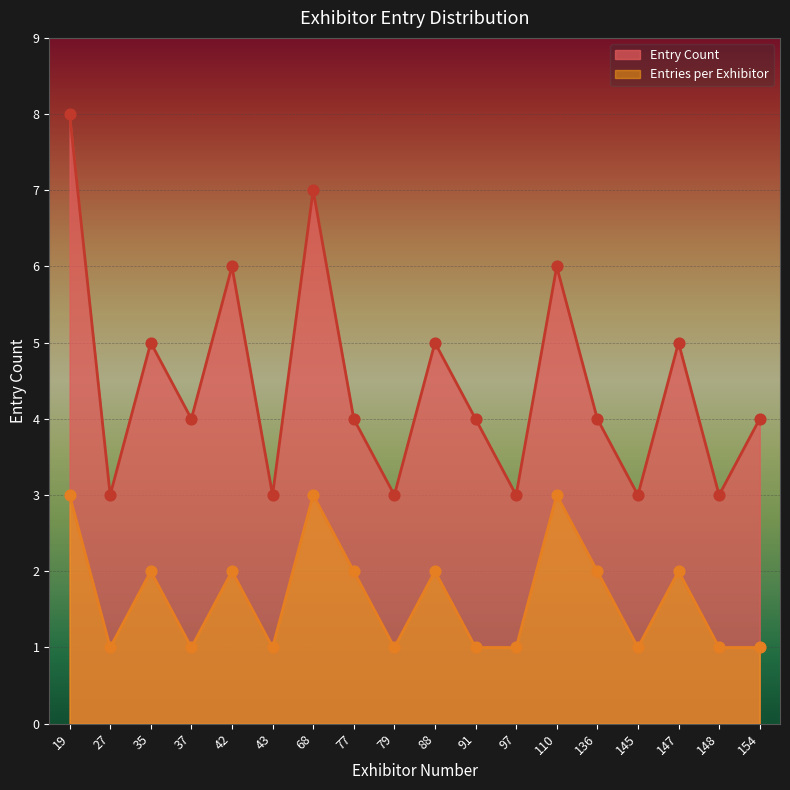

At which category is the sum across all series the highest?

19